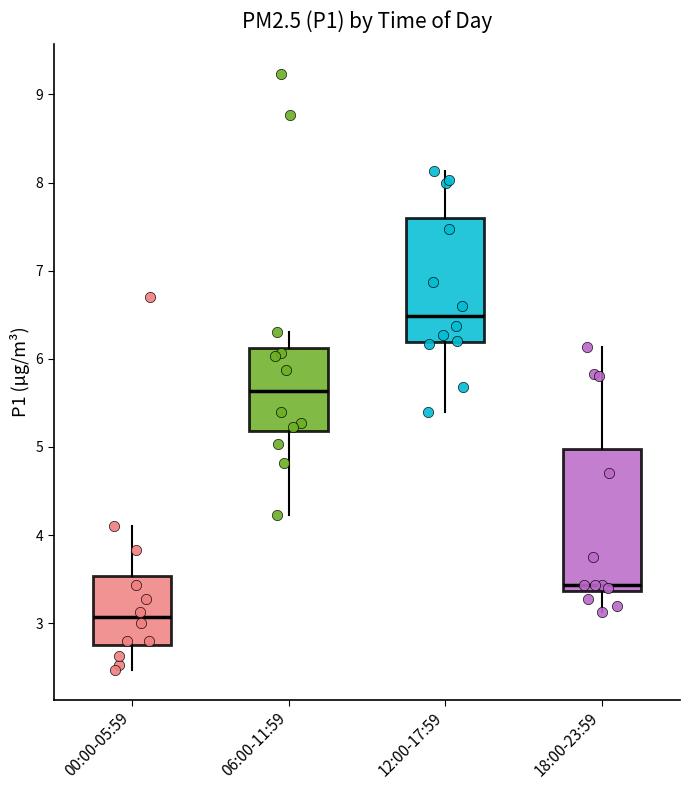

Reading left to right, transcribe this box plot: for each box, give where its median line is, the range the box spans, and where its two whiskers end, as read against the y-axis. The values are not printed on the chart, so give them approximately, as read against the axis.

00:00-05:59: median 3.1, box 2.8 to 3.5, whiskers 2.5 to 4.1
06:00-11:59: median 5.6, box 5.2 to 6.1, whiskers 4.2 to 6.3
12:00-17:59: median 6.5, box 6.2 to 7.6, whiskers 5.4 to 8.1
18:00-23:59: median 3.4 (just above the box's lower edge), box 3.4 to 5.0, whiskers 3.1 to 6.1